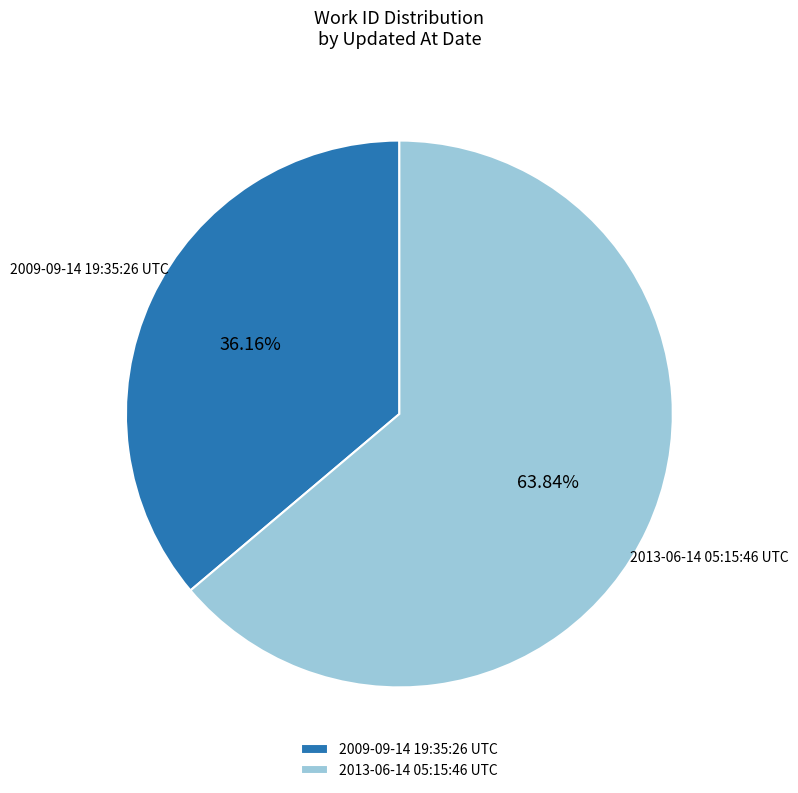

To the nearest percent, what is the difference between the 2013-06-14 05:15:46 UTC and 2009-09-14 19:35:26 UTC slice percentages?

28%